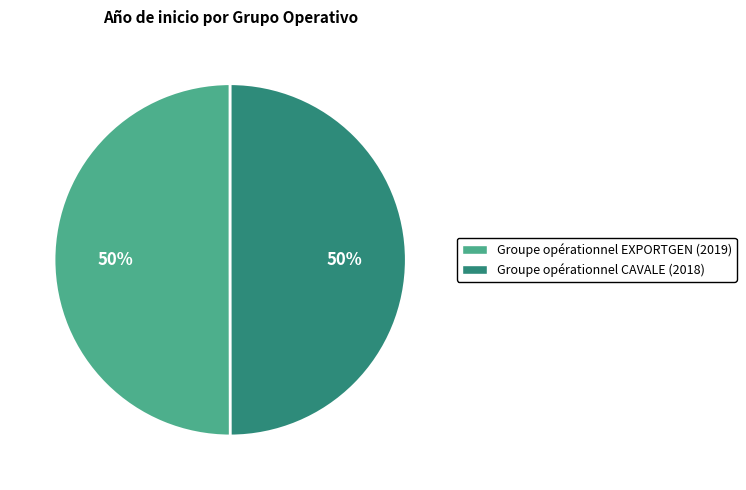

What percentage is the Groupe opérationnel CAVALE slice, to the nearest percent?

50%